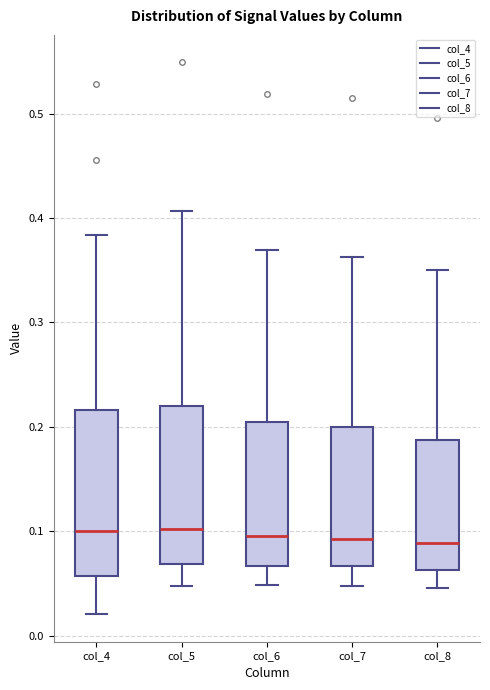

Reading left to right, transcribe this box plot: for each box, give where its median line is, the range the box spans, and where its two whiskers end, as read against the y-axis. The values are not printed on the chart, so give them approximately, as read against the axis.

col_4: median 0.10, box 0.06 to 0.22, whiskers 0.02 to 0.38
col_5: median 0.10, box 0.07 to 0.22, whiskers 0.05 to 0.41
col_6: median 0.10, box 0.07 to 0.21, whiskers 0.05 to 0.37
col_7: median 0.09, box 0.07 to 0.20, whiskers 0.05 to 0.36
col_8: median 0.09, box 0.06 to 0.19, whiskers 0.05 to 0.35